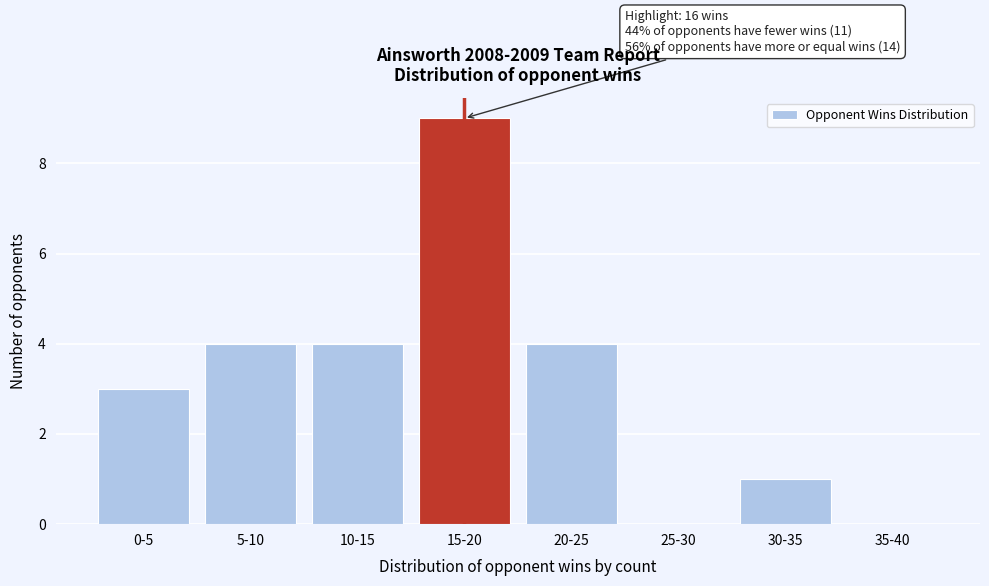

Reading left to right, what are all the values shown in this chart?

0-5=3	5-10=4	10-15=4	15-20=9	20-25=4	25-30=0	30-35=1	35-40=0